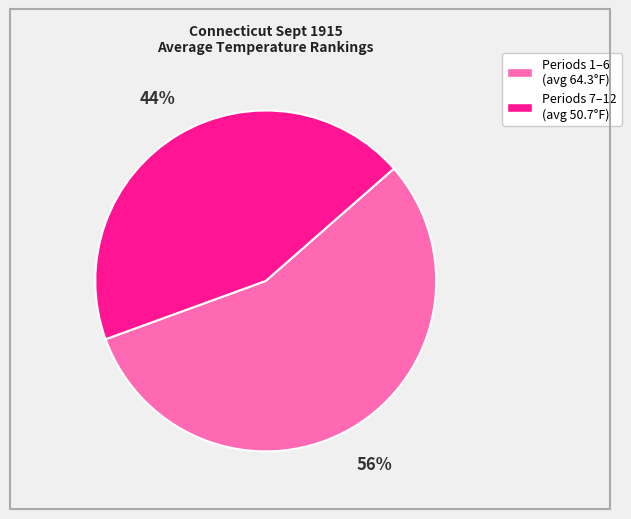

Combined, do Periods 1–6 (avg 64.3°F) and Periods 7–12 (avg 50.7°F) account for over 50%?

Yes